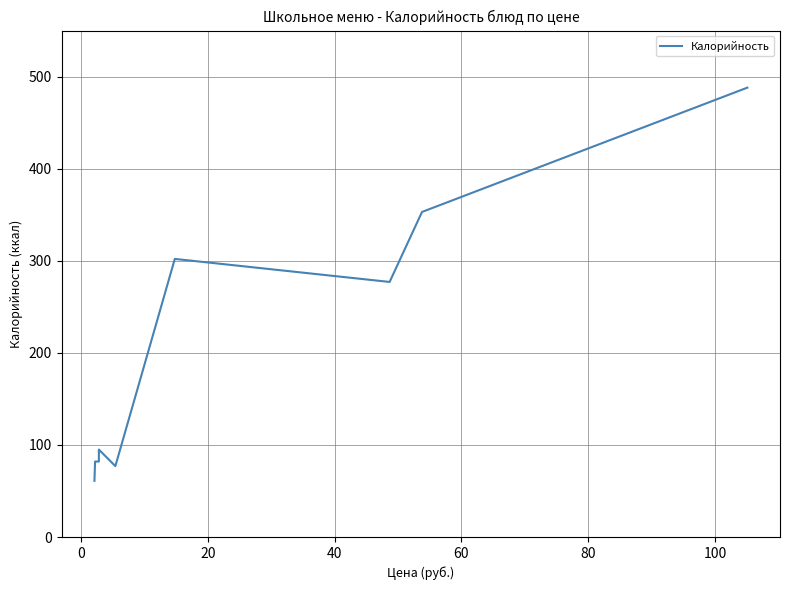

Reading right to left, transcribe all the data shown in this chart.

488	353	277	302	77	95	82	82	61